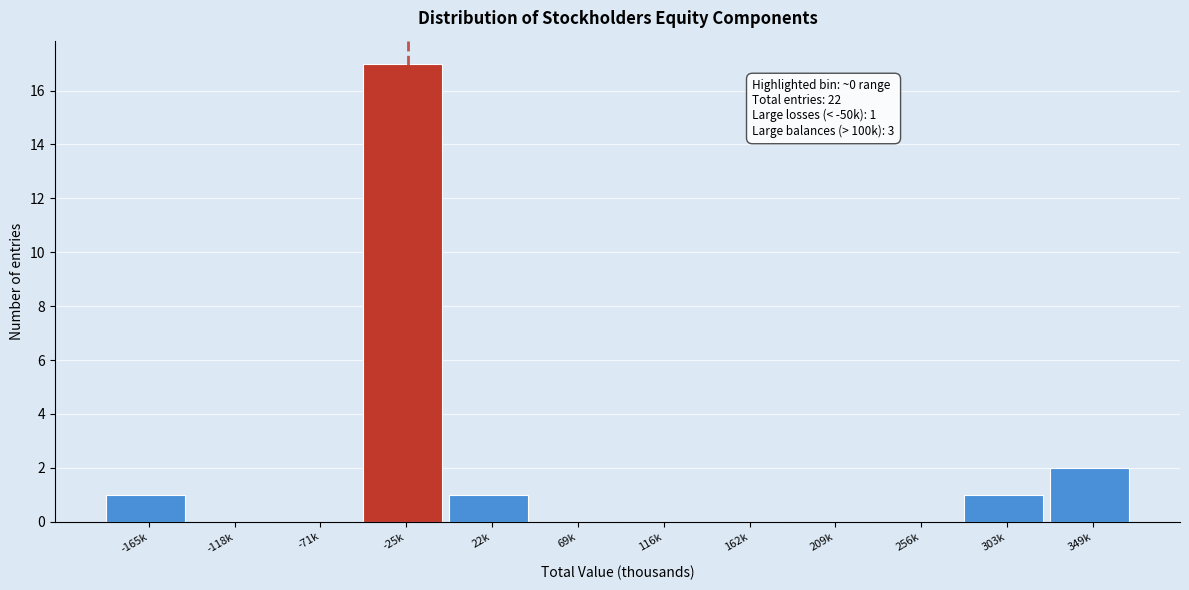

Reading left to right, list all the values displayed in this chart.

-165k=1	-118k=0	-71k=0	-25k=17	22k=1	69k=0	116k=0	162k=0	209k=0	256k=0	303k=1	349k=2